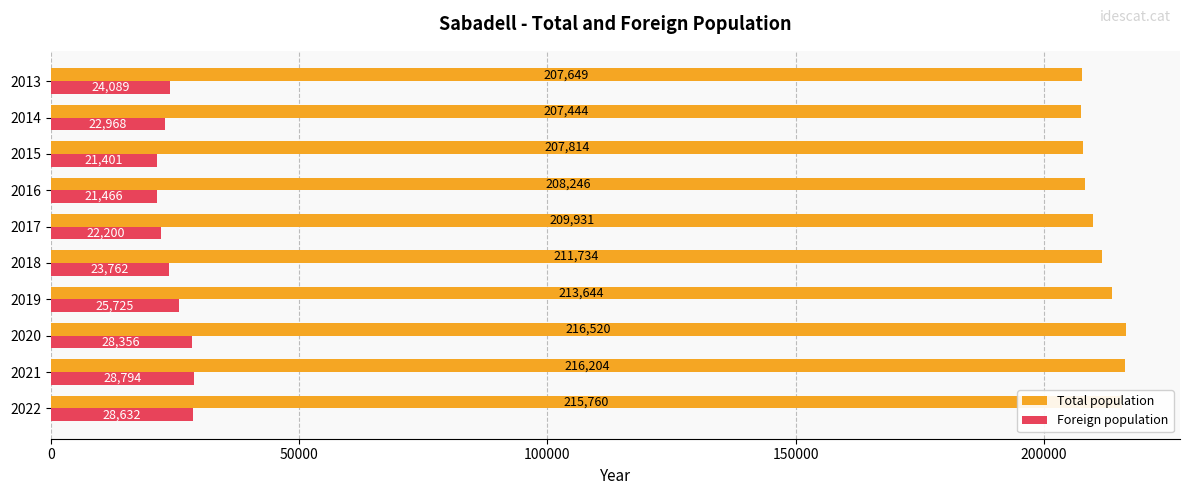

Is the value of Foreign population at 2016 greater than the value of Total population at 2022?

No